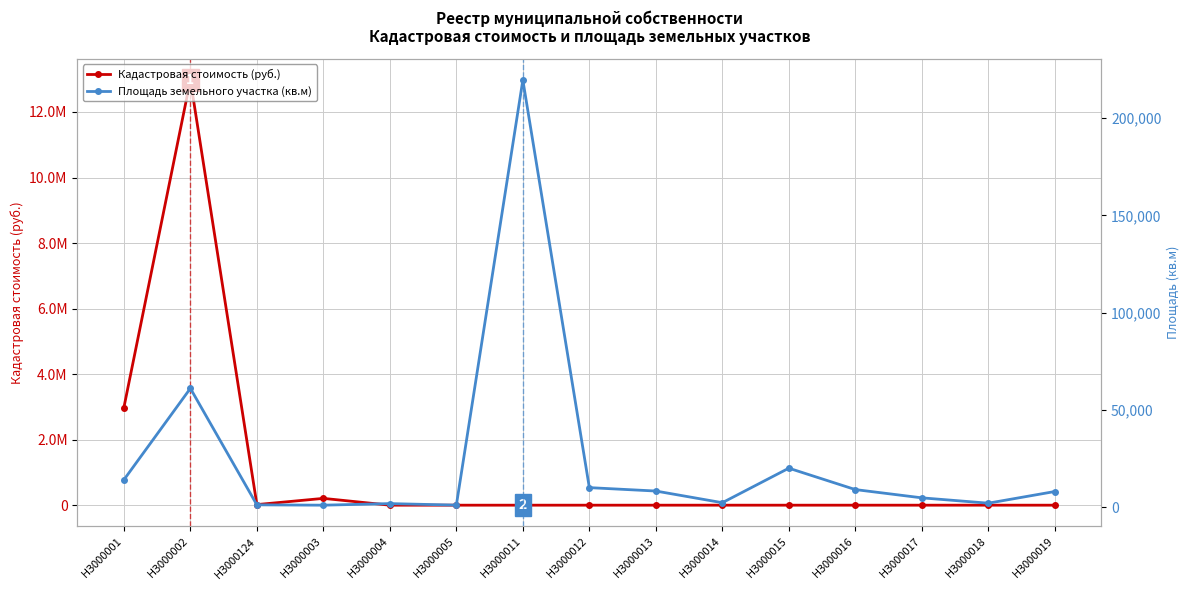

Rank the series by their maximum value, from lowest to highest.

Площадь земельного участка (кв.м), Кадастровая стоимость (руб.)